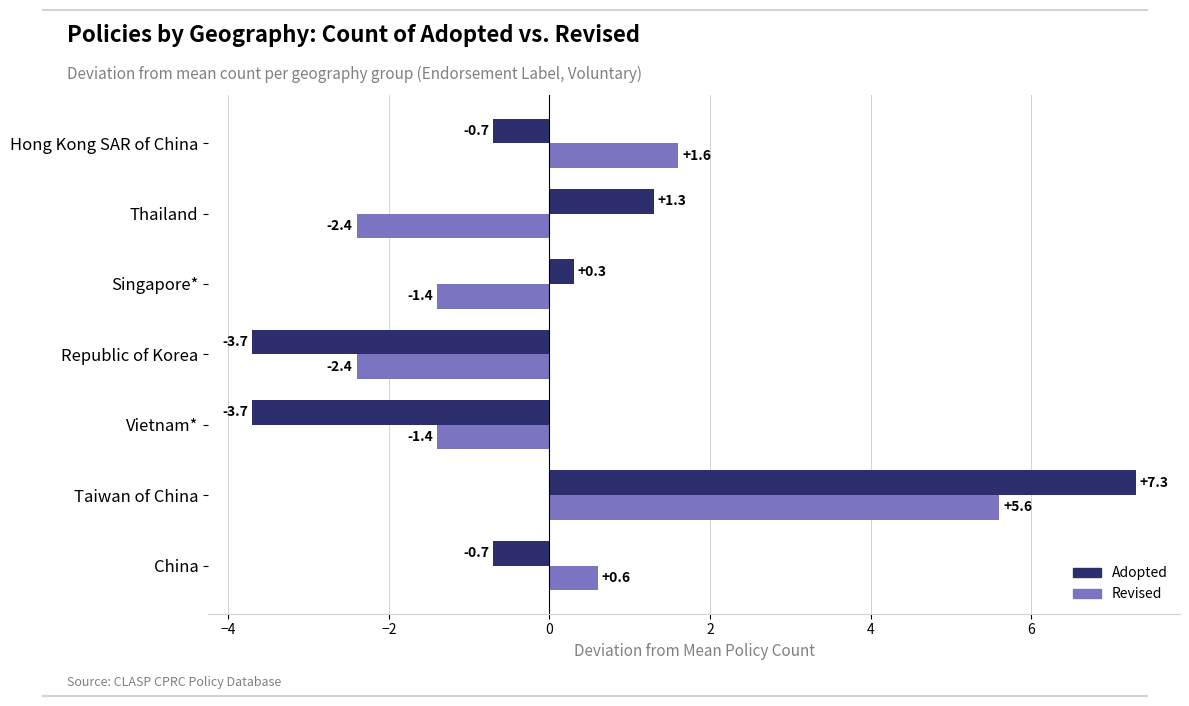

At which category is the sum across all series the highest?

Taiwan of China